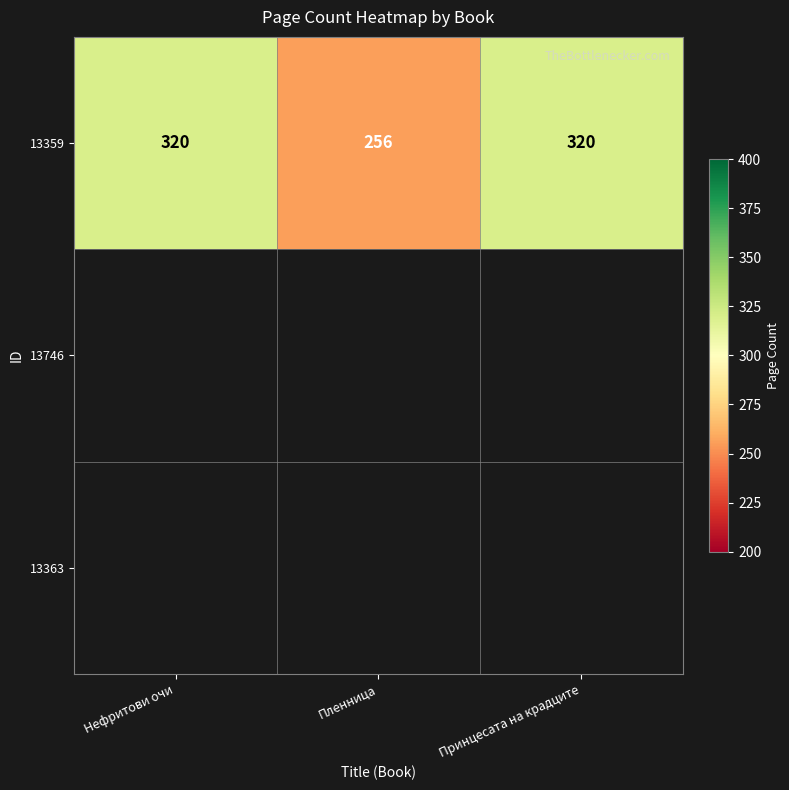

What is the greatest value displayed?

320